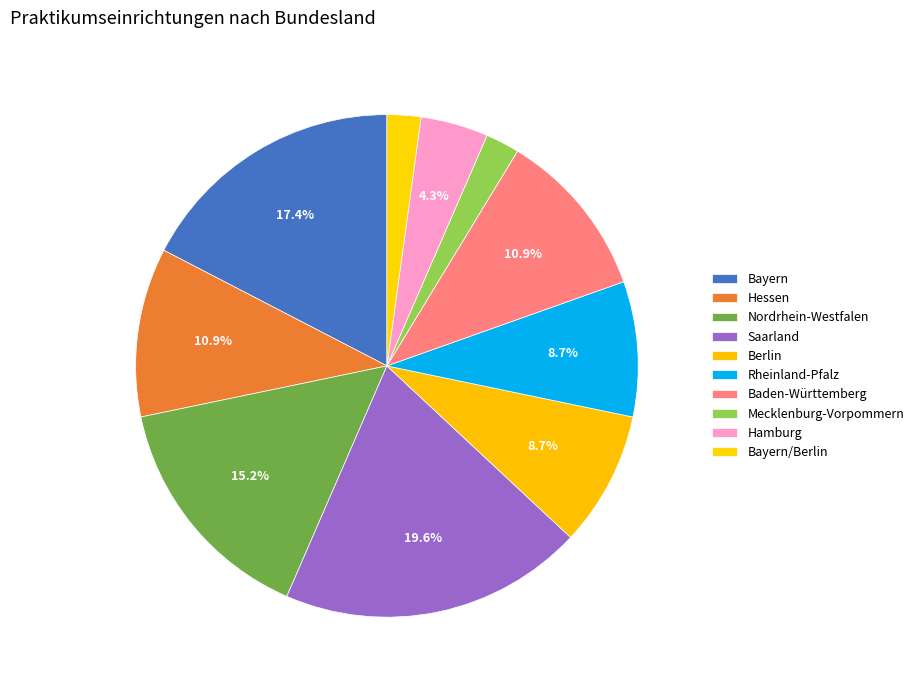

Combined, what portion of the pie is Nordrhein-Westfalen and Baden-Württemberg?

26.1%